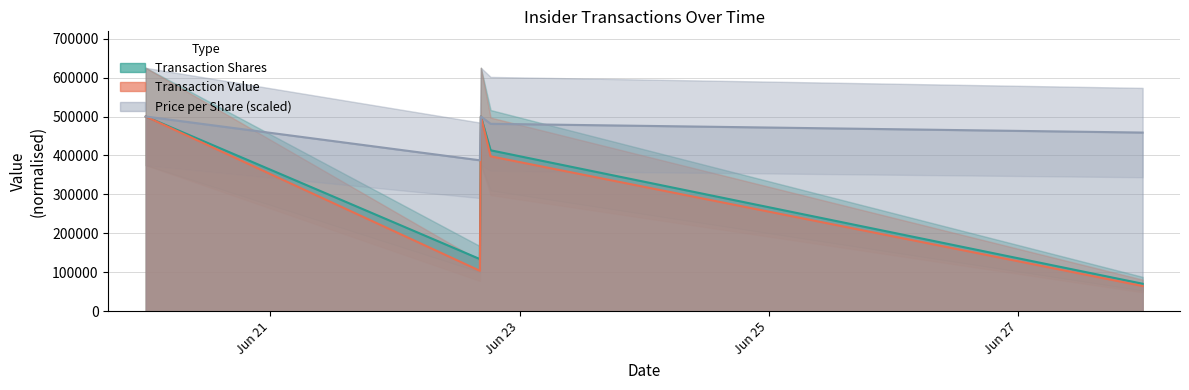

True or false: transactionPricePerShare has a value of 770161.9 at sharesOwnedFollowingTransaction.

False